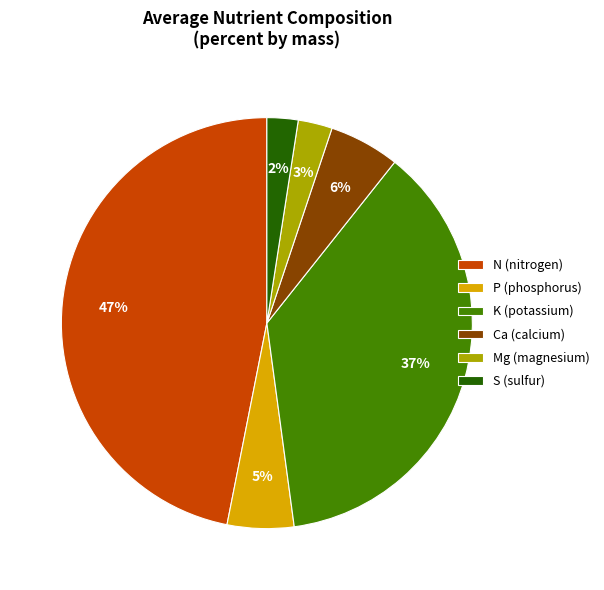

Which slice is the largest?

N (nitrogen)